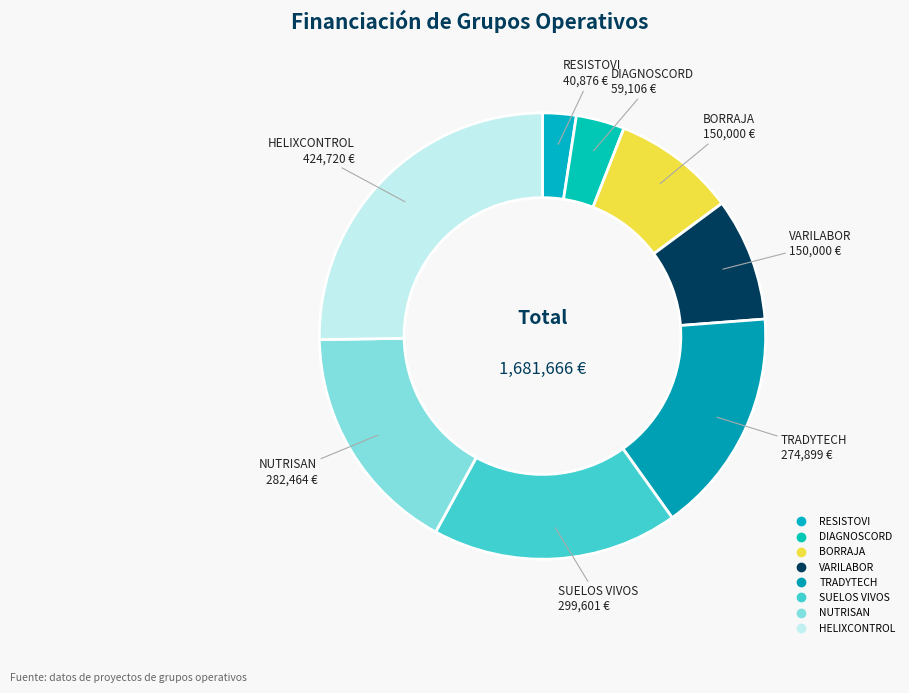

What is the ratio of the value at TRADYTECH to the value at BORRAJA?

1.8